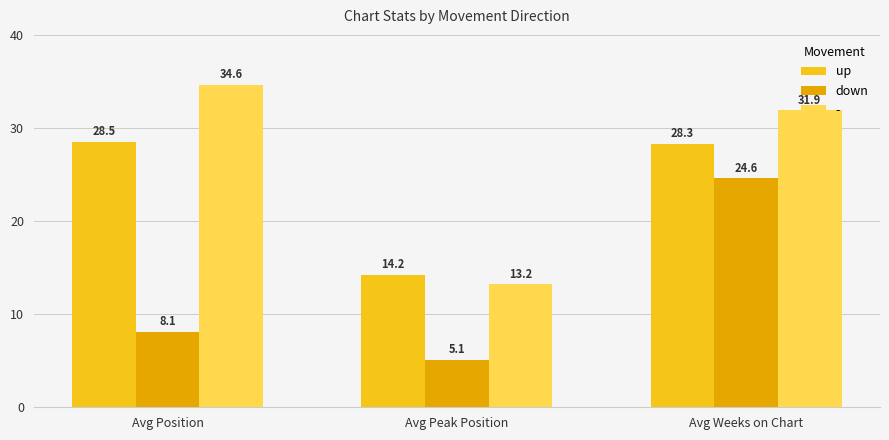

What is the total value across all series at Avg Position?

71.2